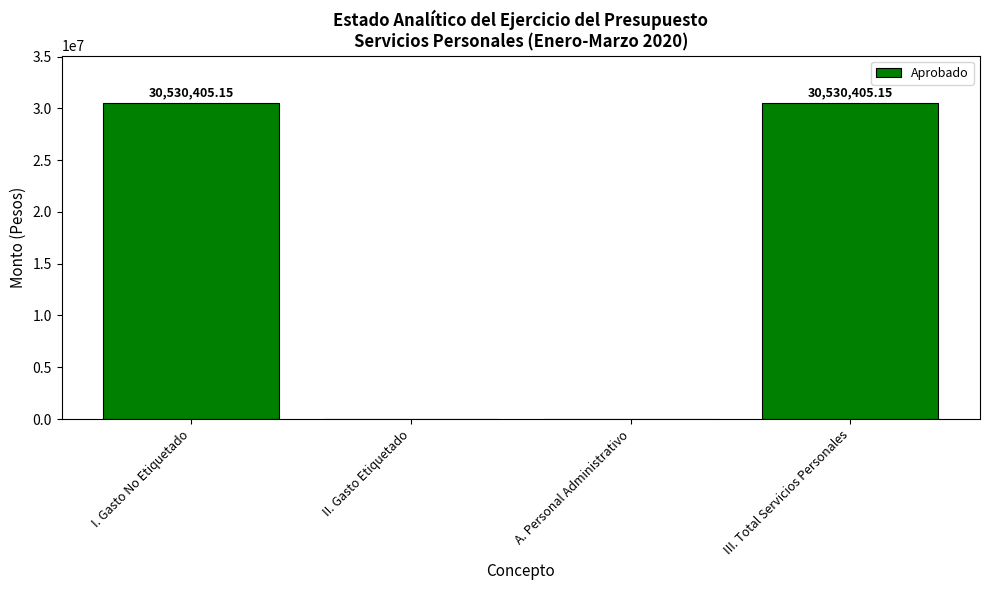

How many values exceed 30530405?

2